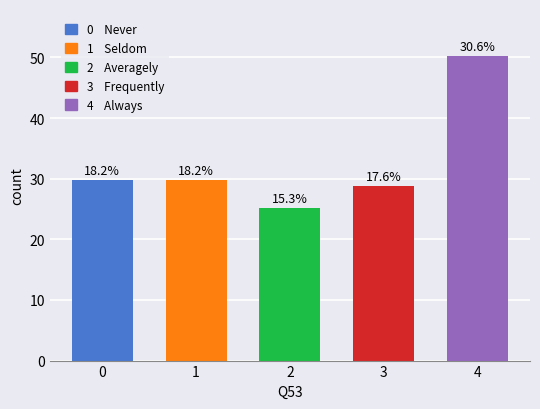

What is the smallest value displayed?

25.1